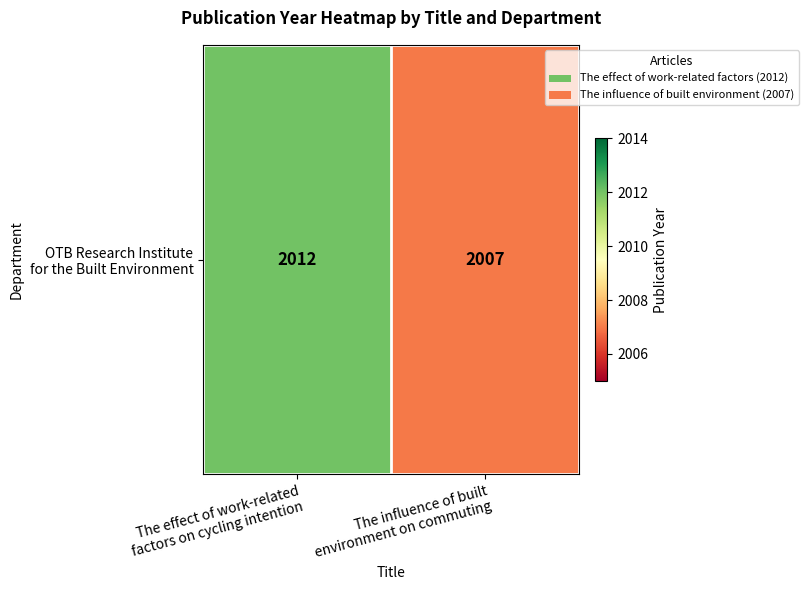

Rank the categories by value from lowest to highest.

The influence of built
environment on commuting, The effect of work-related
factors on cycling intention